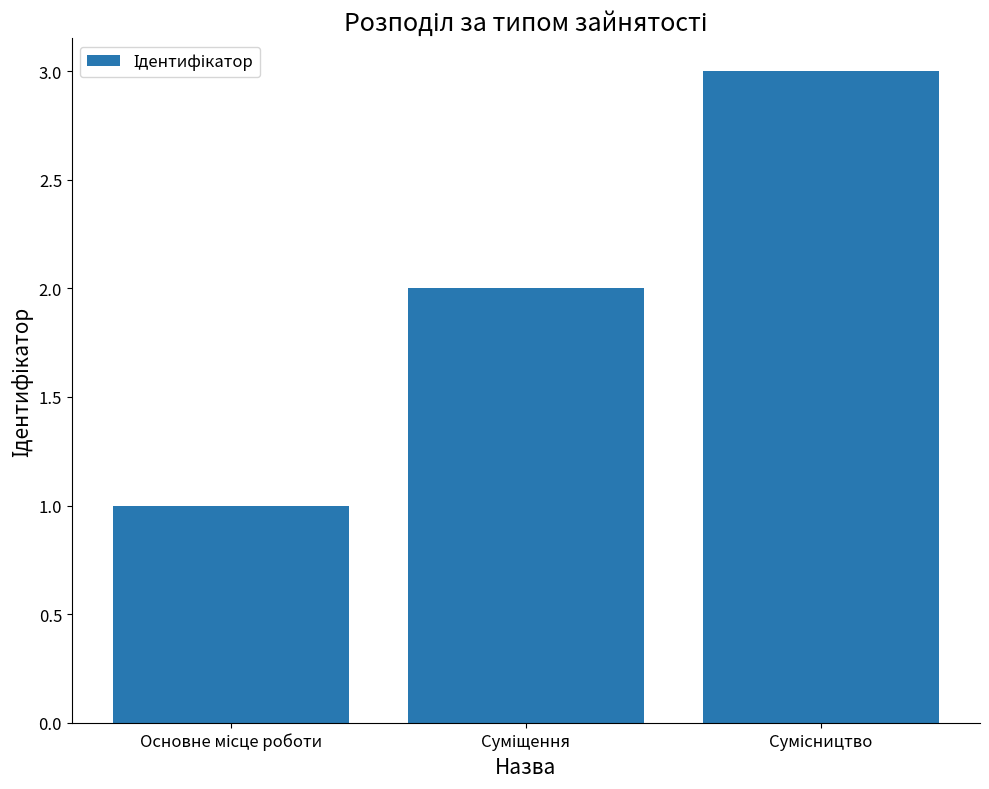

What is the maximum value shown in the chart?

3